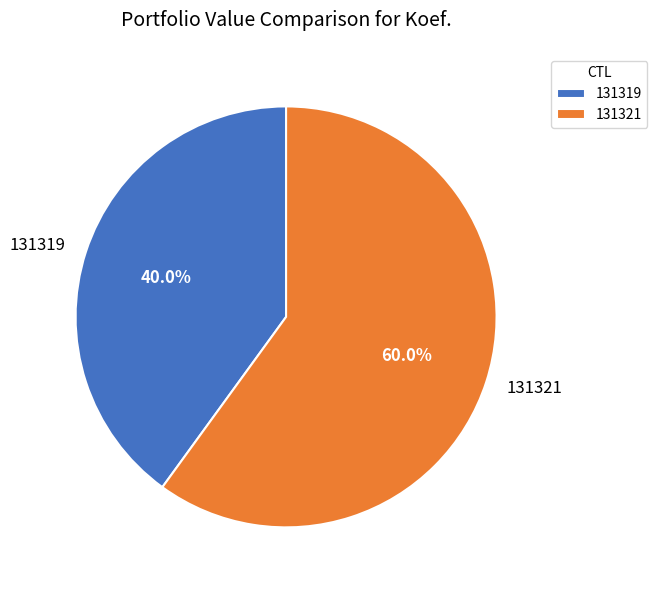

Rank the categories by value from lowest to highest.

131319, 131321